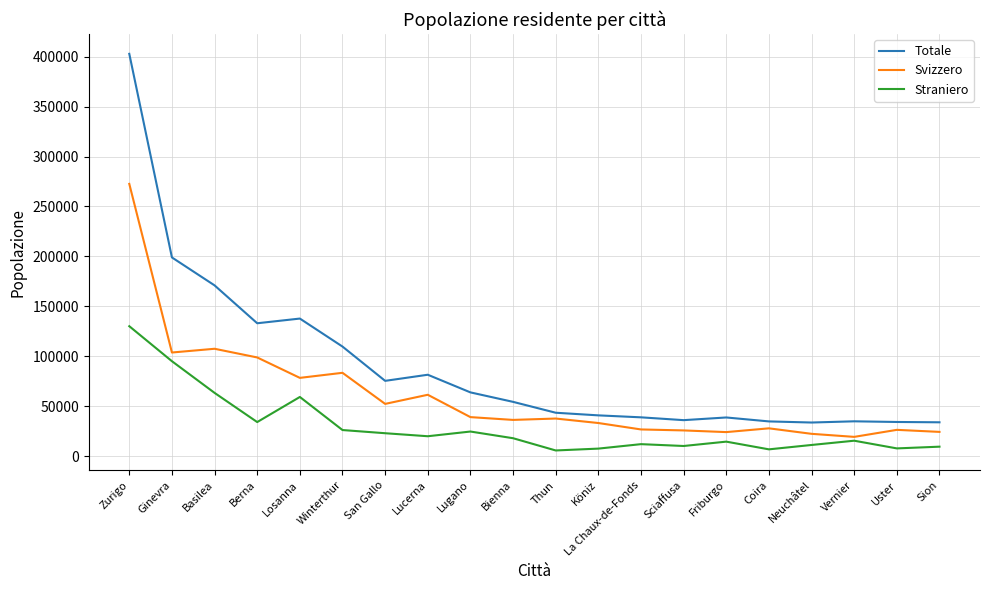

What is the spread (max minus min) of values at Basilea?

107583